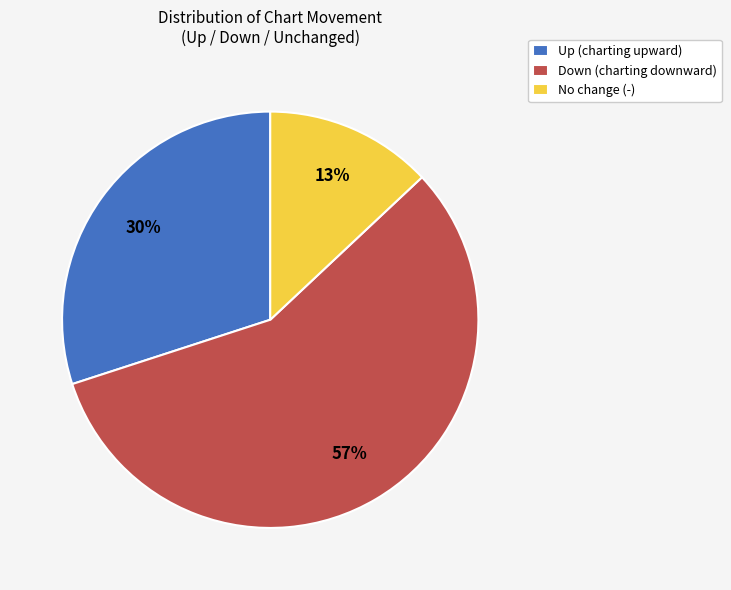

Which slice is the smallest?

No change (-)